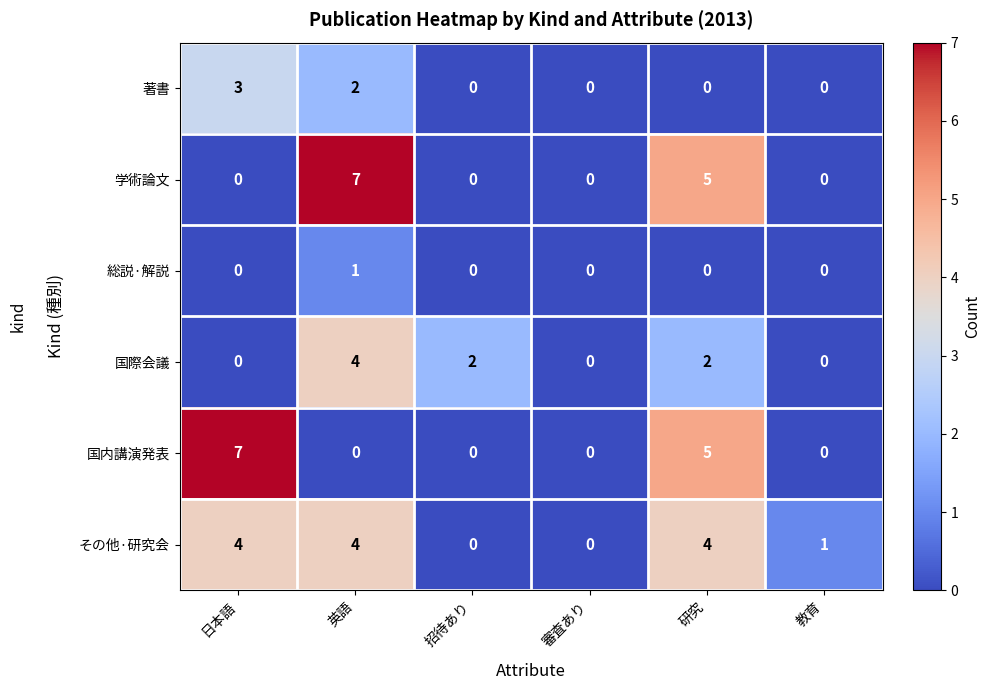

Which series has the largest total across all categories?

その他·研究会